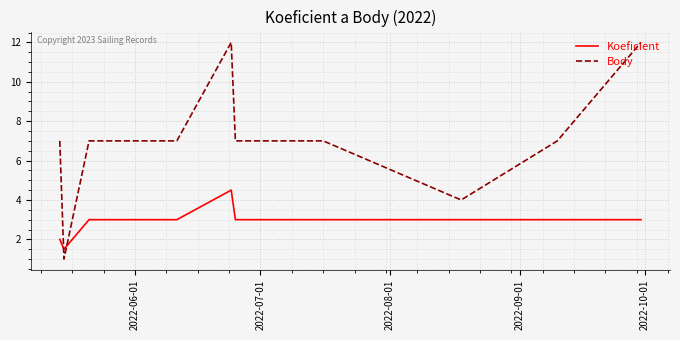

Which series has the largest total across all categories?

Body